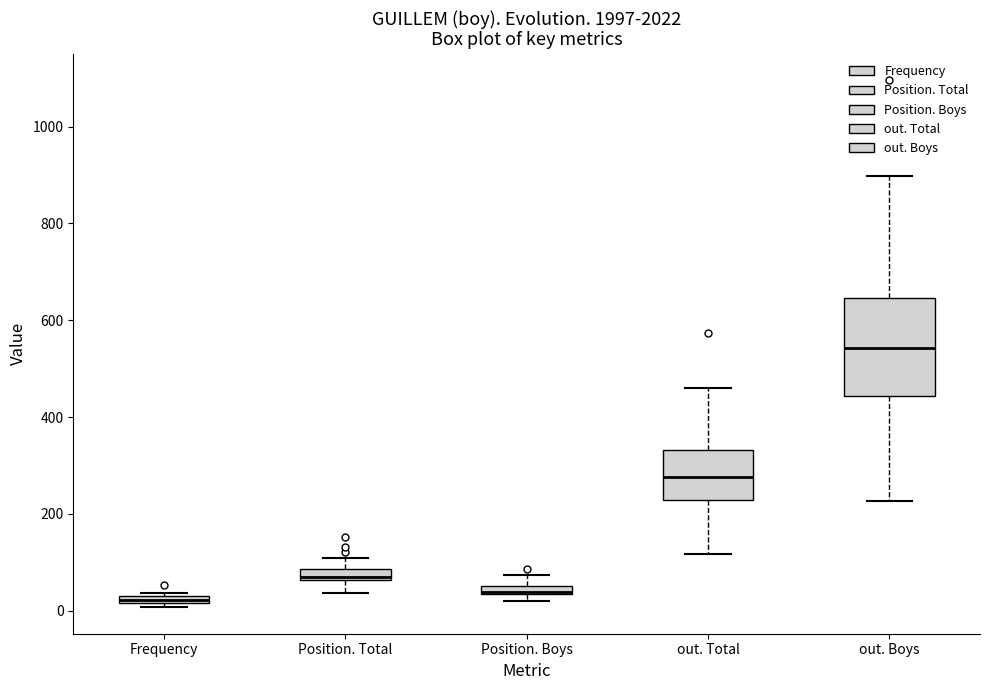

Where is the upper edge of the box for out. Total on the y-axis? The values are not printed on the chart, so give them approximately, as read against the axis.

340